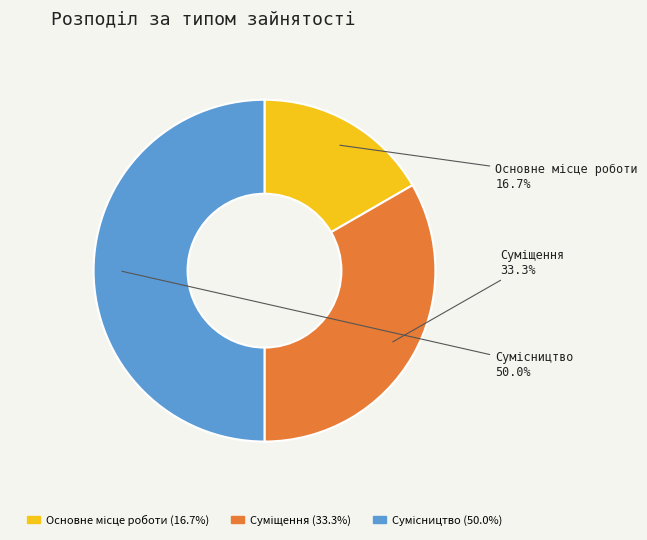

Do Основне місце роботи and Сумісництво together represent more than half of the pie?

Yes